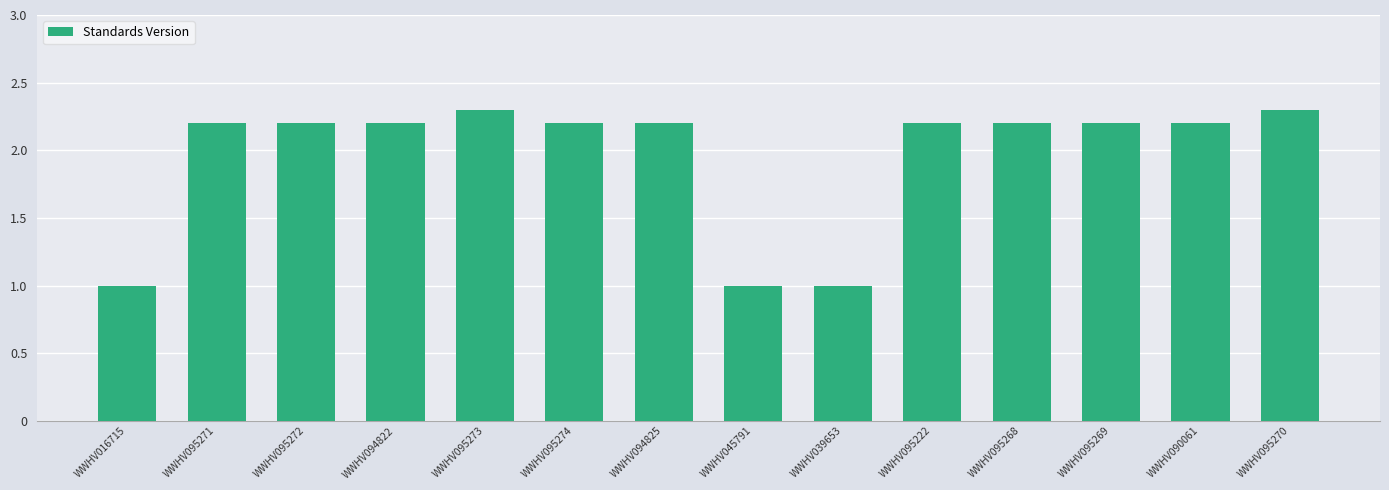

What is the average value?

2.0